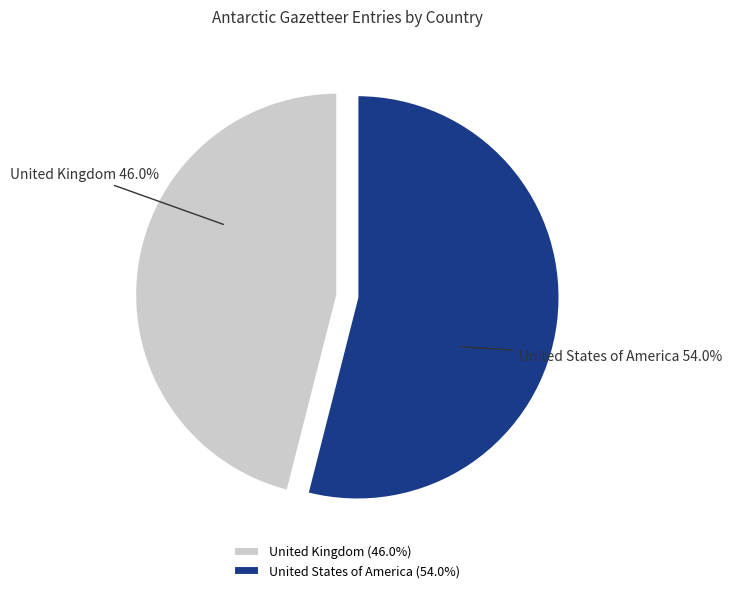

To the nearest percent, what is the difference between the United States of America and United Kingdom slice percentages?

8%